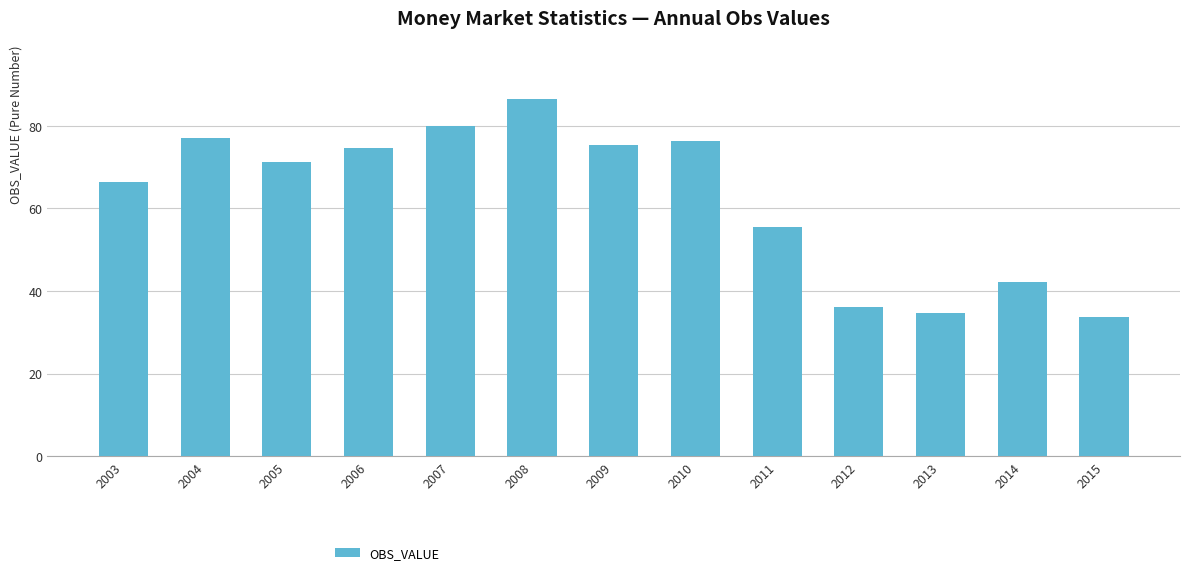

What is the sum of the values at 2007 and 2004?

156.9